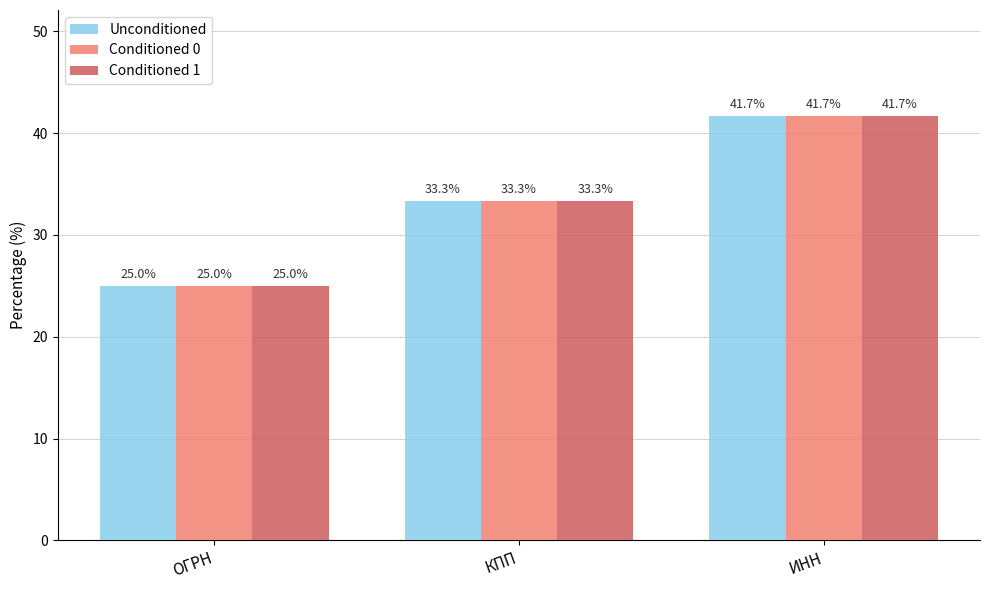

At which category is the sum across all series the highest?

ИНН